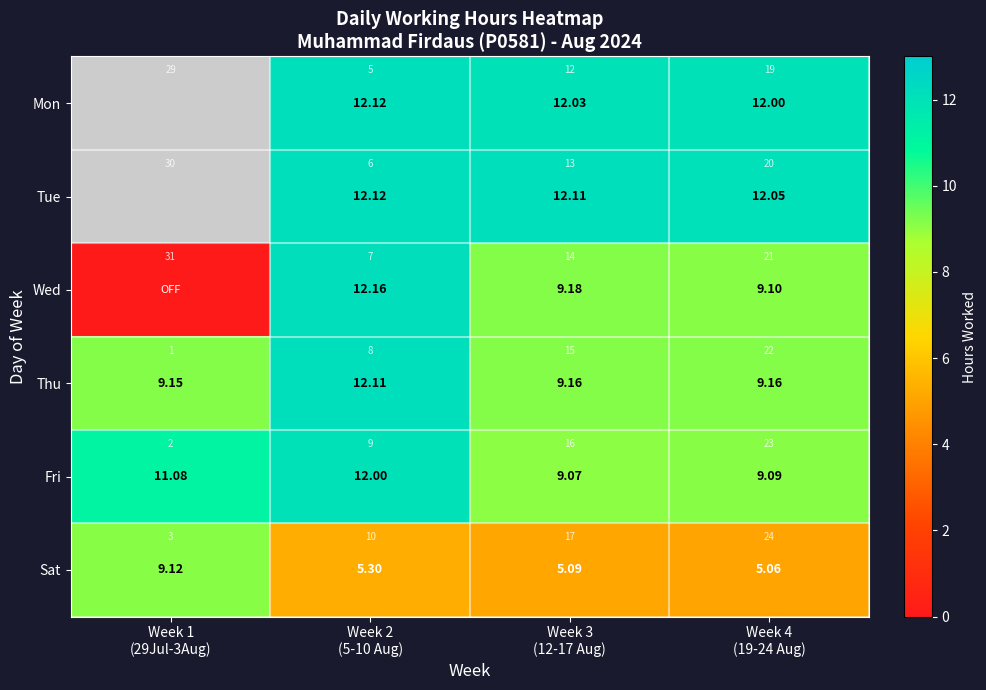

How many distinct data groups are displayed?

6